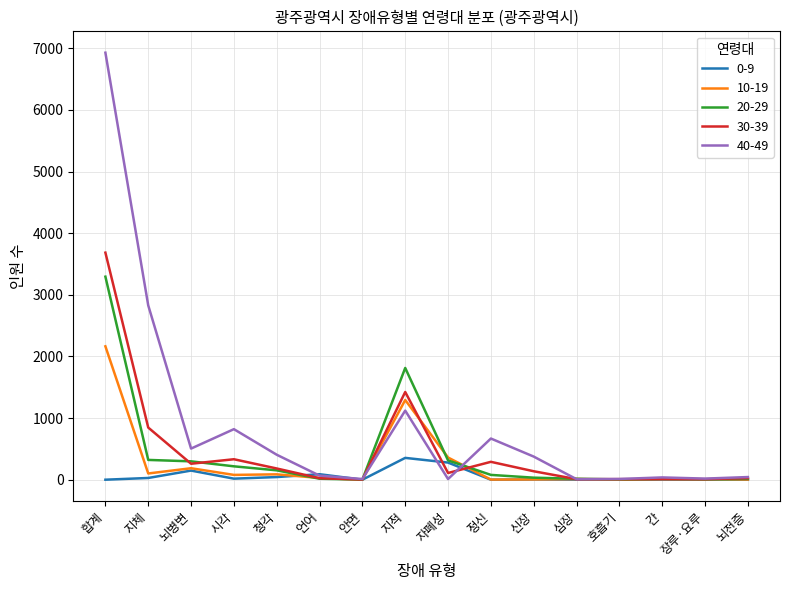

List the series in order of their peak value, highest first.

40-49, 30-39, 20-29, 10-19, 0-9